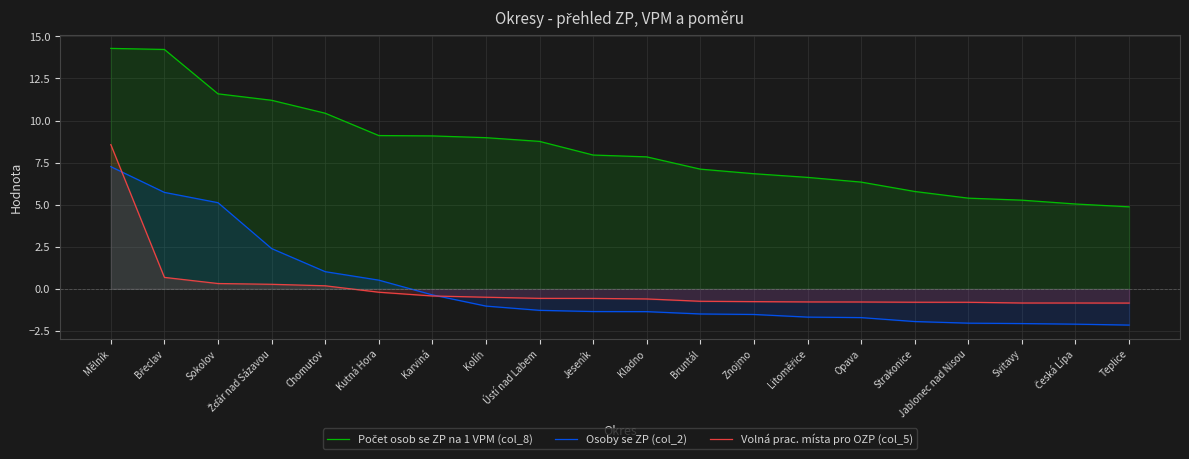

How many positive values does the Volná prac. místa pro OZP (col_5) series have?

5